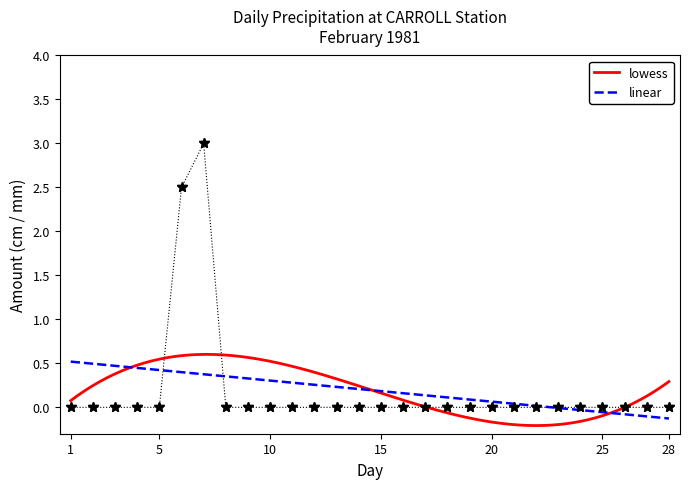

How many data points in Total Snow (cm) are above 0?

2